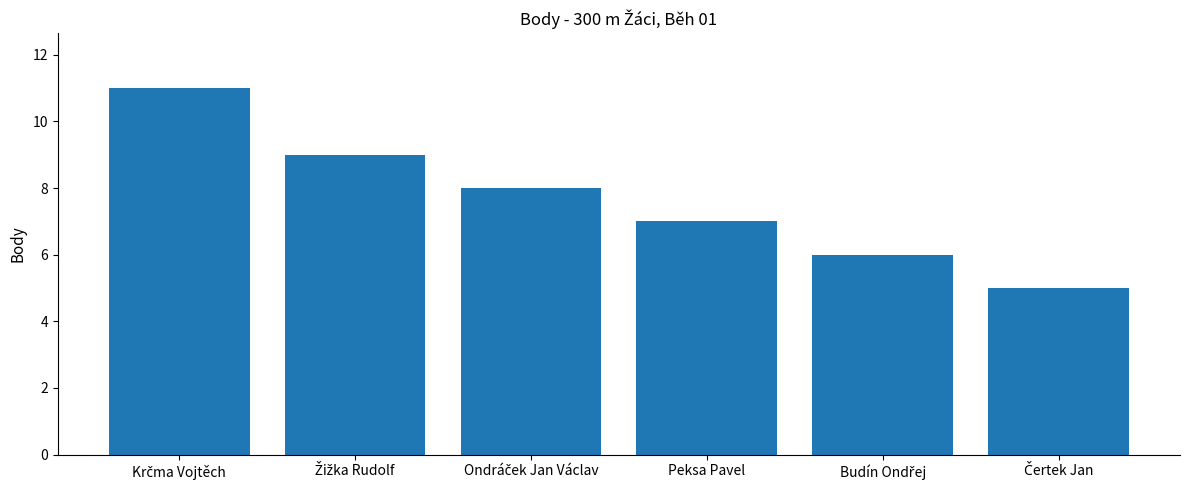

How many values are between 6 and 9?

4